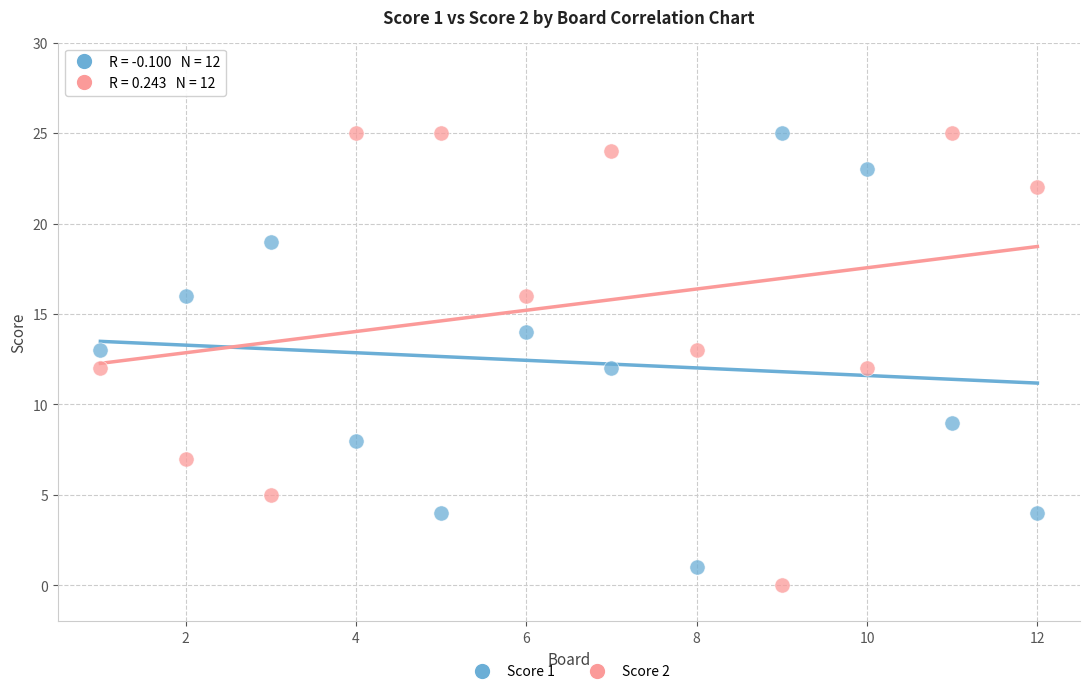

What is the X range (max minus min) for the scatter plot?

11